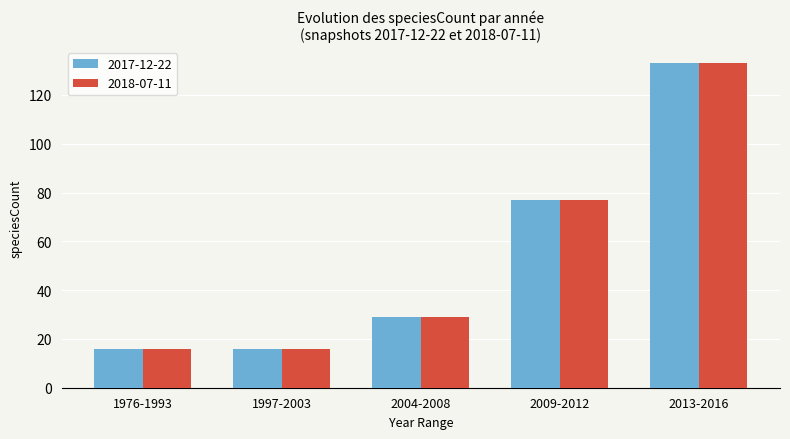

Is it true that 2017-12-22 equals 16 at 1976-1993?

True